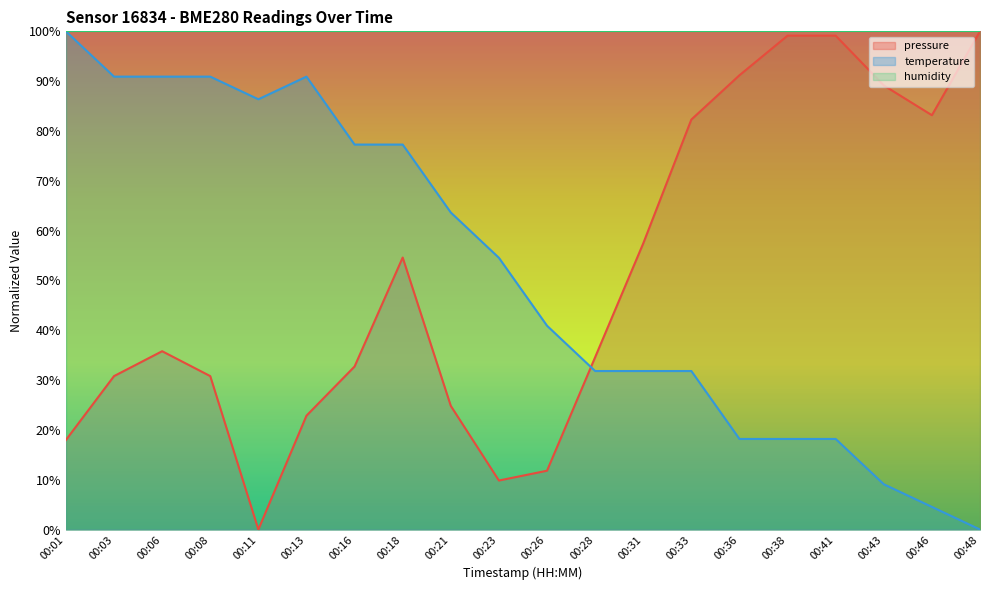

At which category does temperature reach its first local peak?

00:13